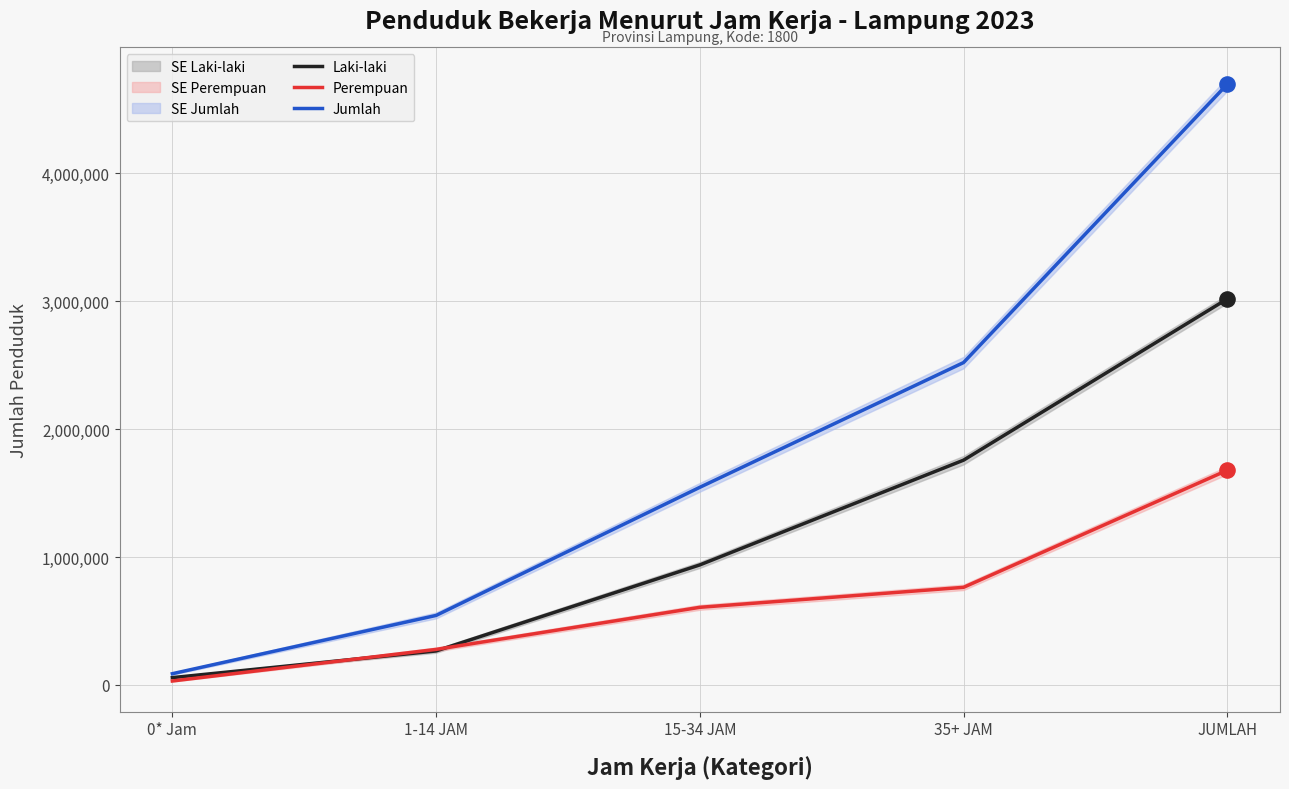

At which category is the sum across all series the highest?

JUMLAH